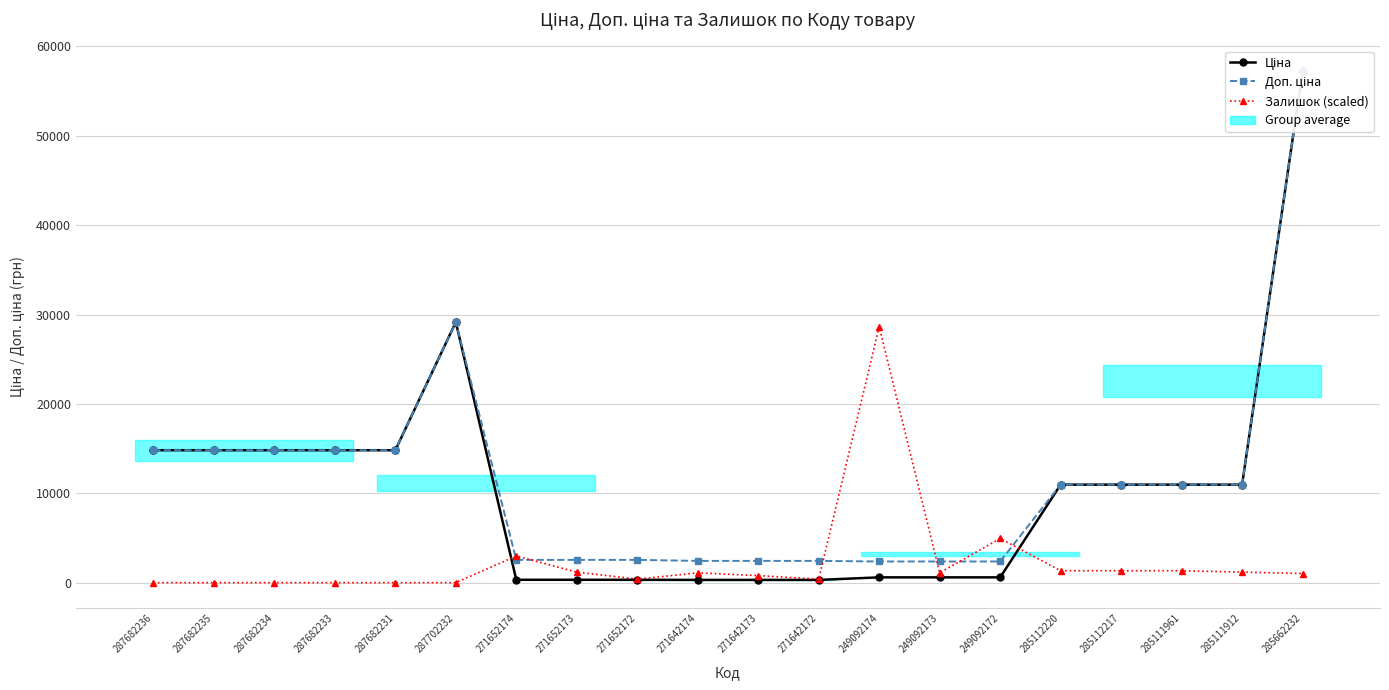

At which category is the sum across all series the highest?

285662232